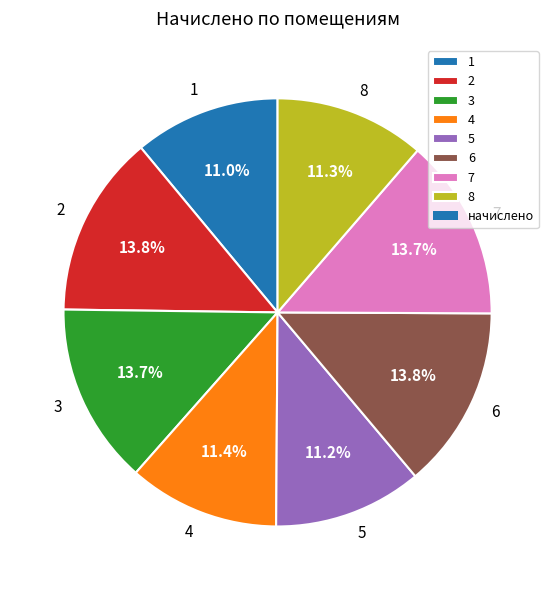

Approximately how many times larger is the value at 3 compared to 7?

1.0